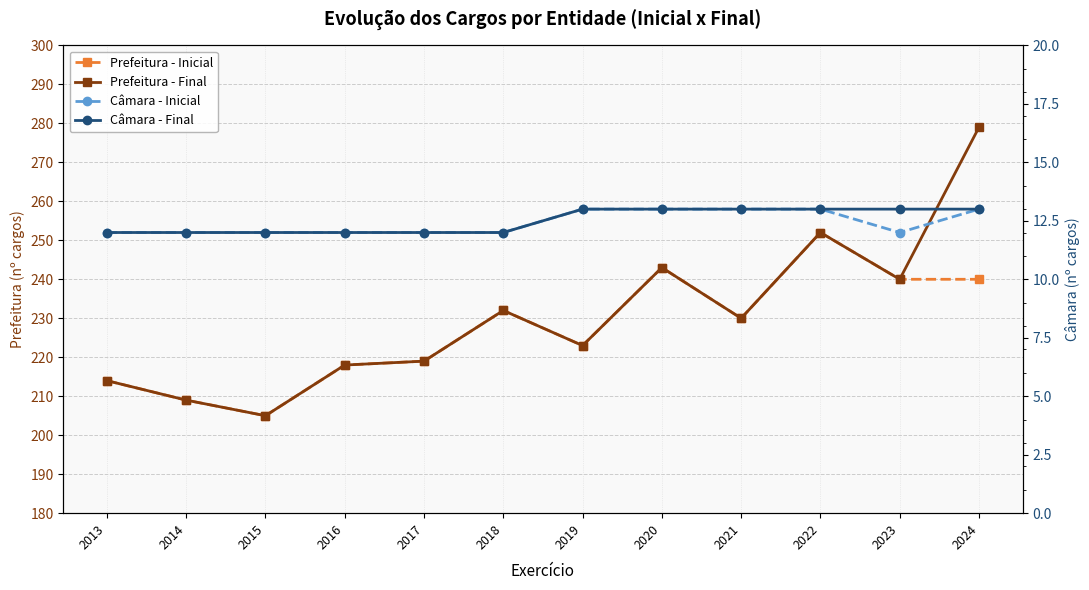

Does the chart display data point markers on the line(s)?

Yes